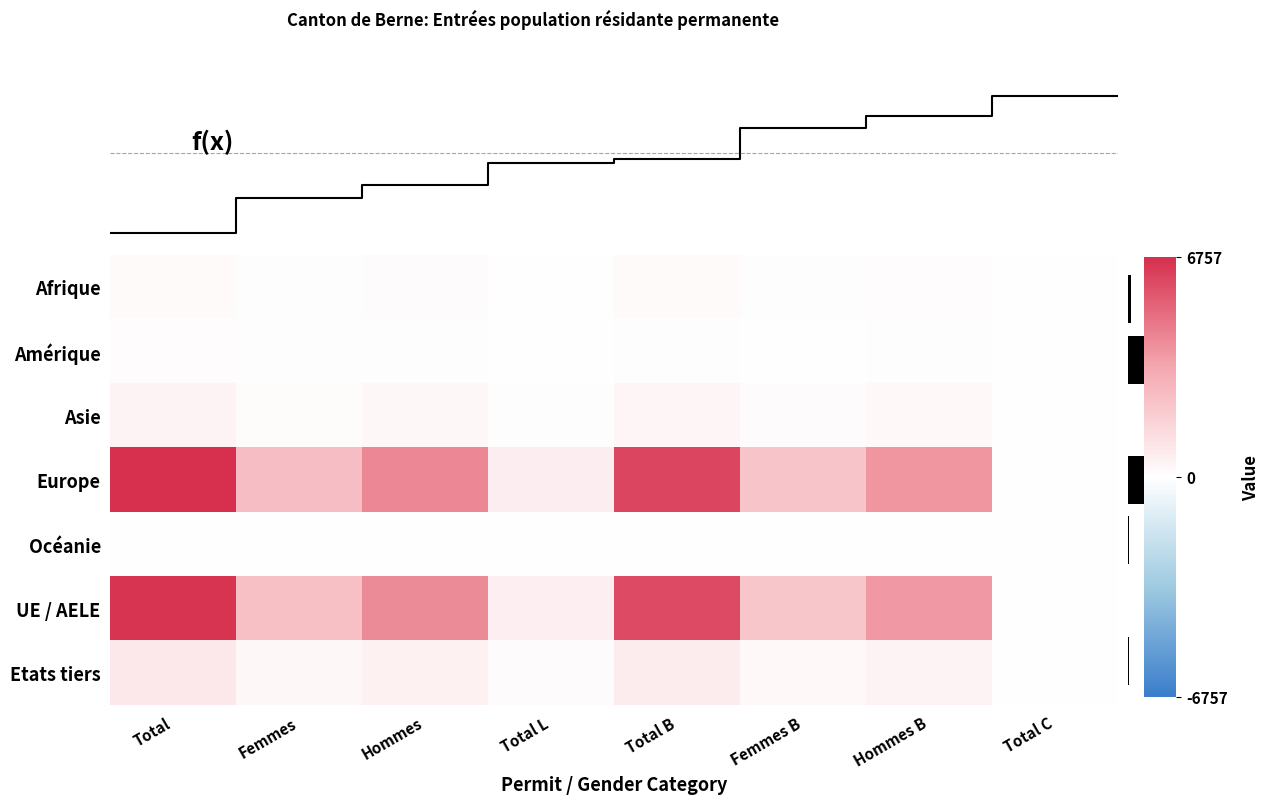

What is the maximum value for row_1?

81